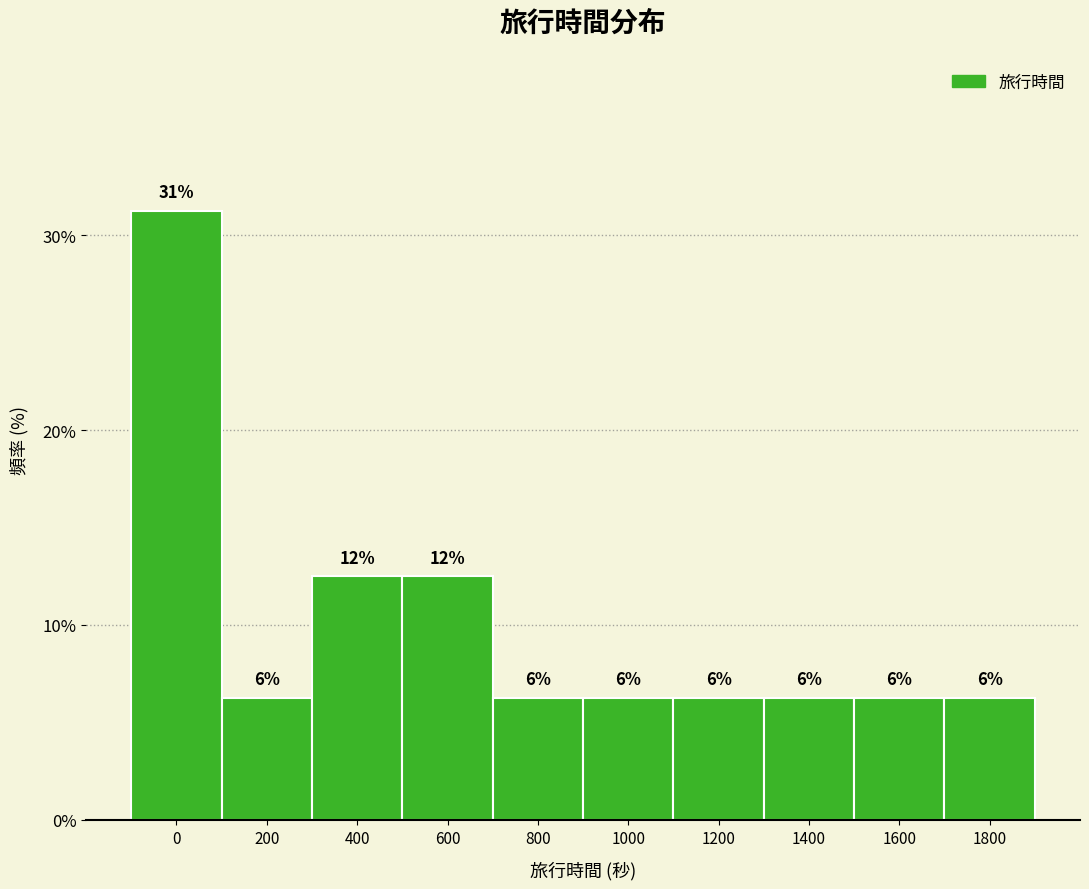

How many bars are there in total?

10